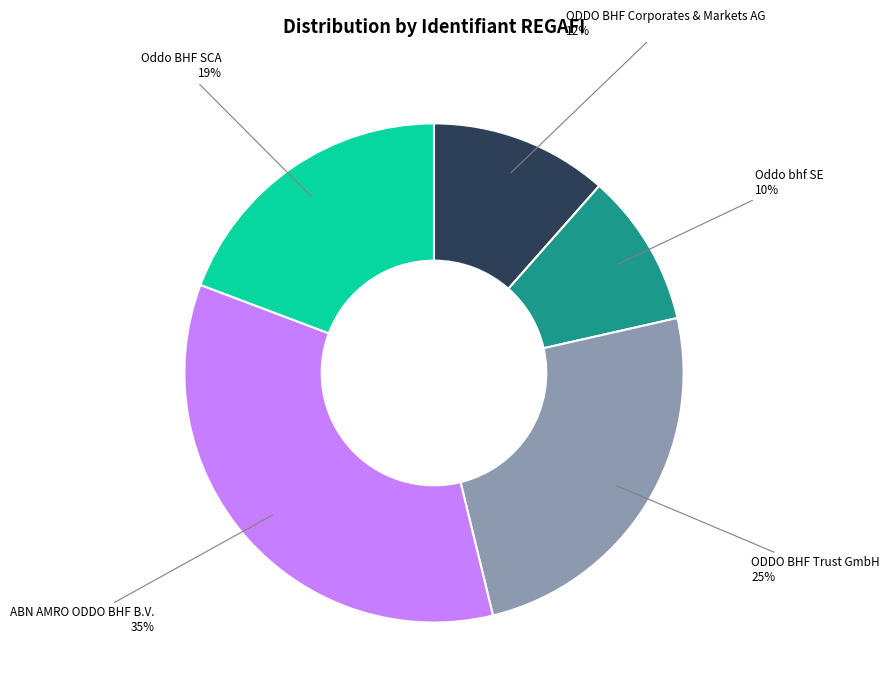

Between ABN AMRO ODDO BHF B.V. and ODDO BHF Corporates & Markets AG, which is larger?

ABN AMRO ODDO BHF B.V.